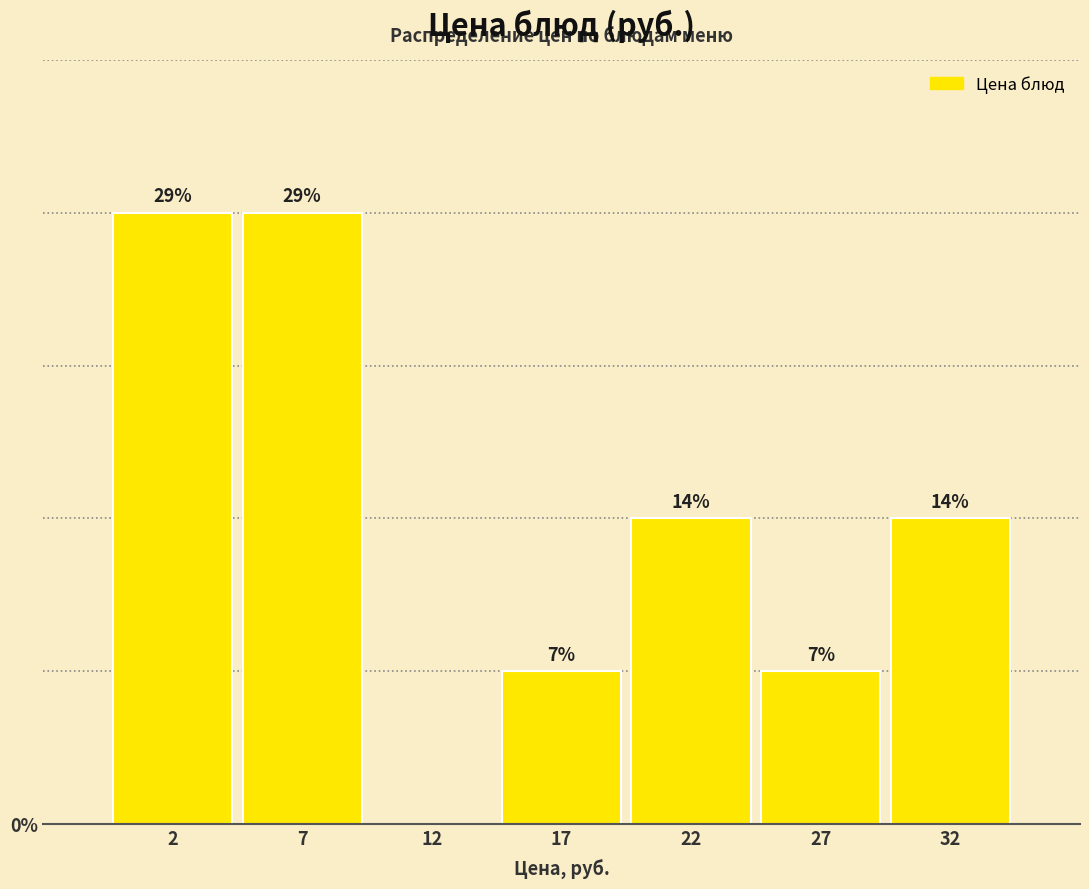

Are the bars horizontal?

No